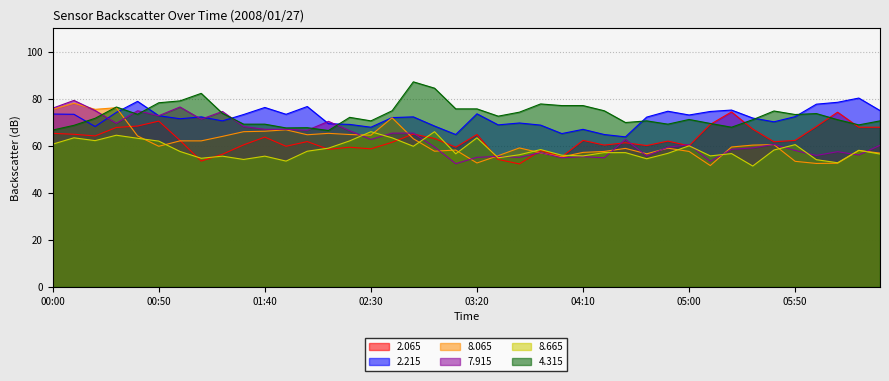

Reading right to left, transcribe all the data shown in this chart.

2.065: 67.9	67.9	74.3	68.2	62.3	61.7	67.1	74.4	69.1	60.0	62.0	60.1	61.3	60.3	62.3	55.3	58.0	52.3	54.2	64.8	59.4	63.1	65.0	61.5	58.7	59.4	58.5	61.8	59.8	63.7	60.4	56.4	53.5	62.3	70.5	68.4	67.8	64.2	64.9	65.3
2.215: 75.0	80.3	78.5	77.7	72.4	70.2	71.8	75.2	74.6	73.1	74.7	72.2	63.8	64.8	67.0	65.2	68.8	69.7	68.9	73.6	64.8	68.4	72.3	72.0	67.9	69.1	69.4	76.7	73.4	76.3	73.3	70.6	72.3	71.5	72.8	78.9	74.2	68.2	73.4	73.5
8.065: 56.9	58.0	52.6	52.5	53.4	60.5	60.3	59.5	51.6	57.6	59.0	56.6	58.9	57.6	57.2	55.3	57.0	59.1	55.8	52.7	58.2	57.7	63.0	71.9	64.5	64.8	65.3	64.7	66.8	66.2	66.0	64.0	62.1	62.1	59.8	64.2	76.2	75.5	78.1	75.5
7.915: 60.2	56.1	57.5	55.9	58.0	60.6	59.1	58.5	53.4	60.5	59.4	55.7	62.7	54.9	55.4	54.9	57.1	55.1	55.5	55.1	52.4	59.5	65.4	65.4	62.7	66.4	70.4	66.6	67.0	67.0	68.2	74.6	71.3	76.5	72.8	74.9	69.6	75.0	79.3	76.0
8.665: 56.5	58.1	52.8	54.1	60.5	58.2	51.4	56.7	55.7	60.0	56.8	54.5	57.1	57.1	55.7	56.0	58.4	56.2	54.9	63.4	56.6	66.0	59.8	63.4	66.0	62.1	59.0	57.7	53.5	55.6	54.2	55.6	54.7	57.6	62.0	63.2	64.5	62.2	63.4	60.7
4.315: 70.6	68.9	71.1	73.7	73.3	74.8	71.1	67.9	69.5	71.2	69.2	70.6	69.9	74.9	77.1	77.1	77.8	74.3	72.6	75.7	75.7	84.5	87.2	74.9	70.6	72.1	66.5	67.7	67.6	69.2	69.2	73.8	82.3	79.1	78.3	73.4	76.5	71.7	68.7	66.7